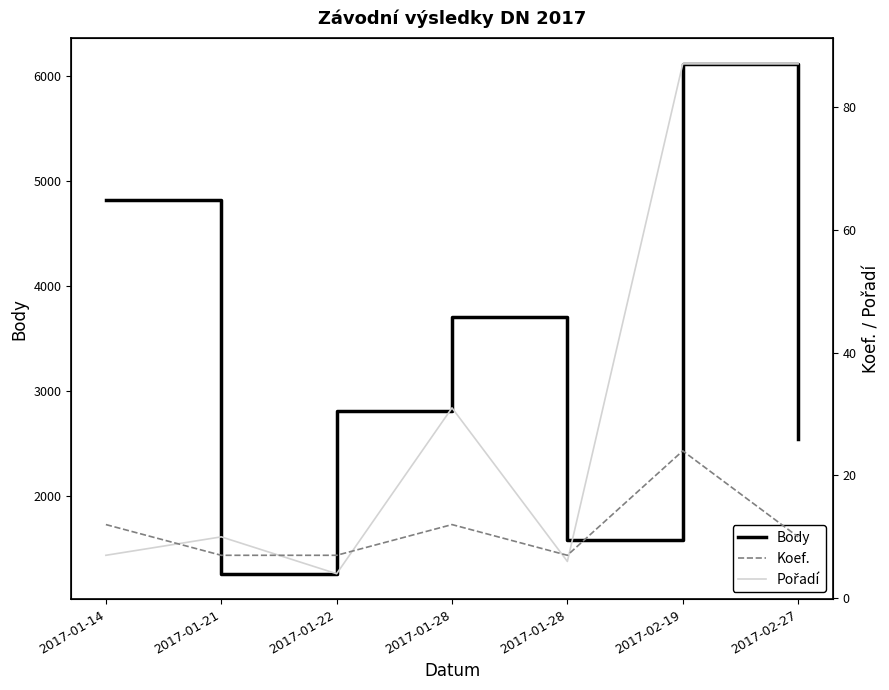

True or false: Body and Pořadí intersect in this chart.

False